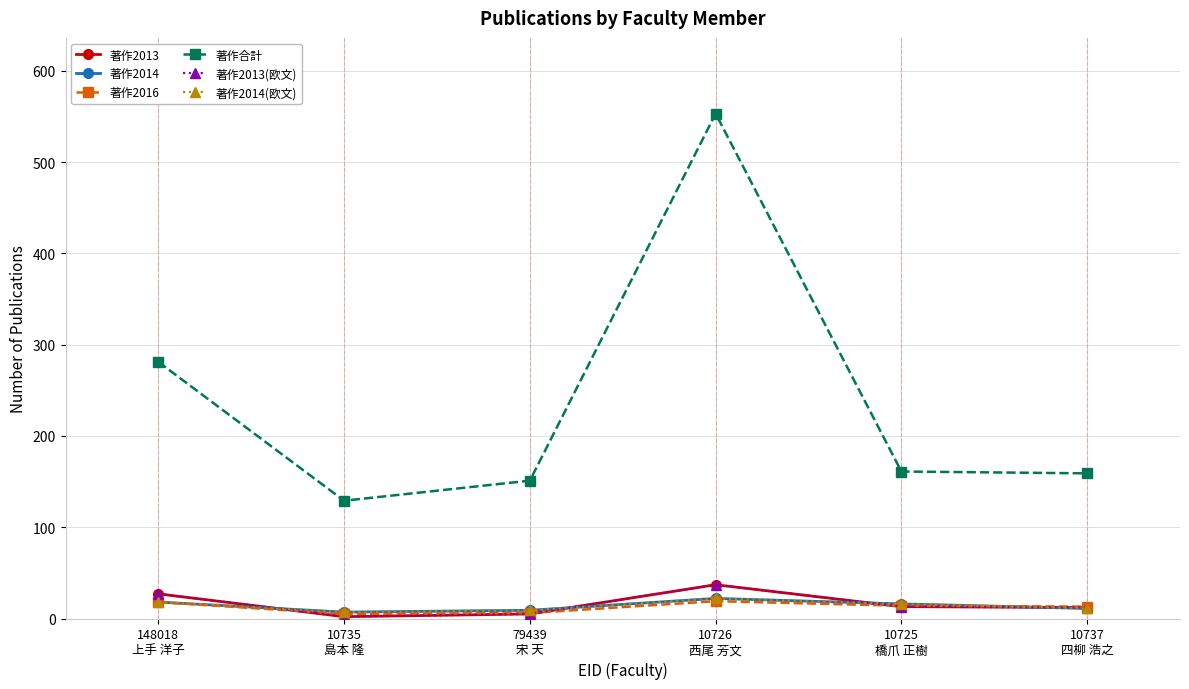

What is the sum of all 著作2013(欧文) values?

96